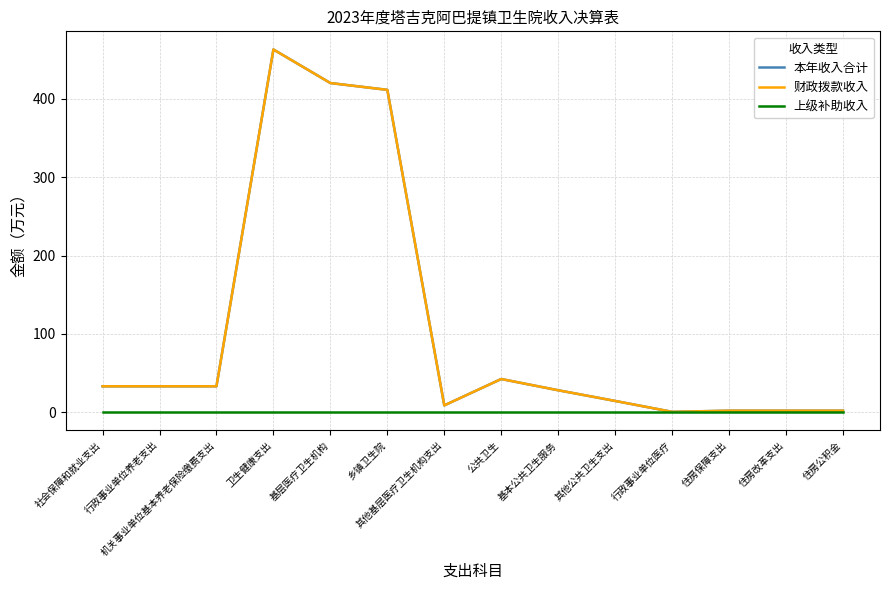

Which series changed the most between 社会保障和就业支出 and 行政事业单位养老支出?

本年收入合计